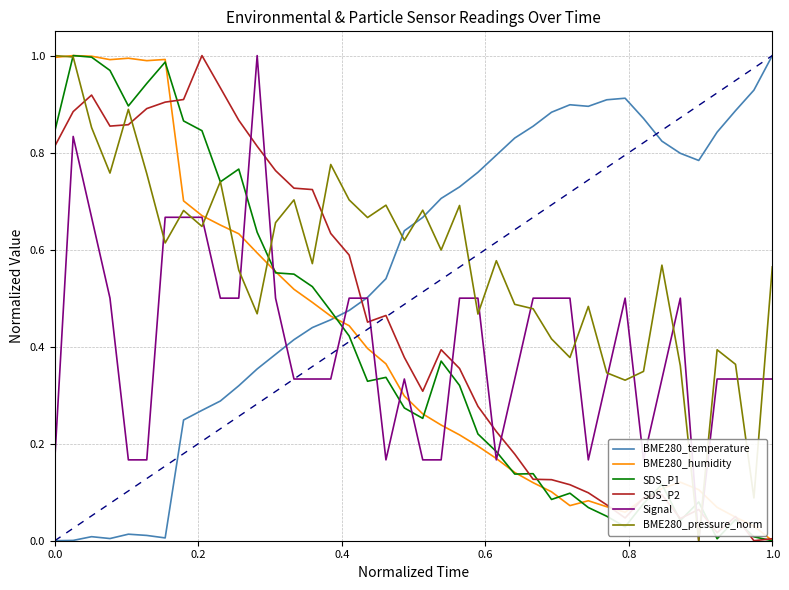

How many positive values does the BME280_humidity series have?

39